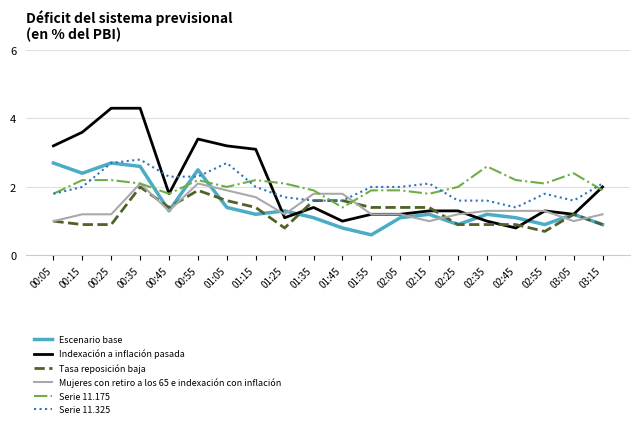

After their last crossing, which series has the higher values: Serie 11.325 or Serie 11.175?

Serie 11.325